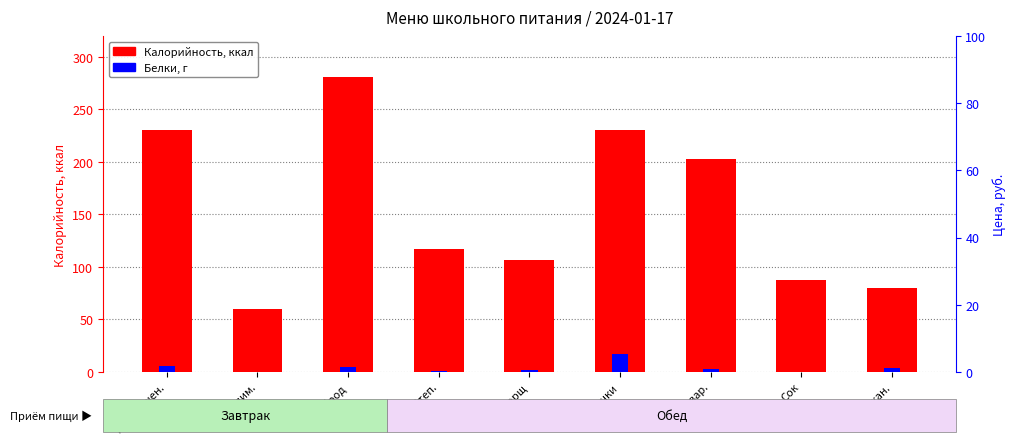

At which category does the chart reach its peak across all series?

Бутерброд